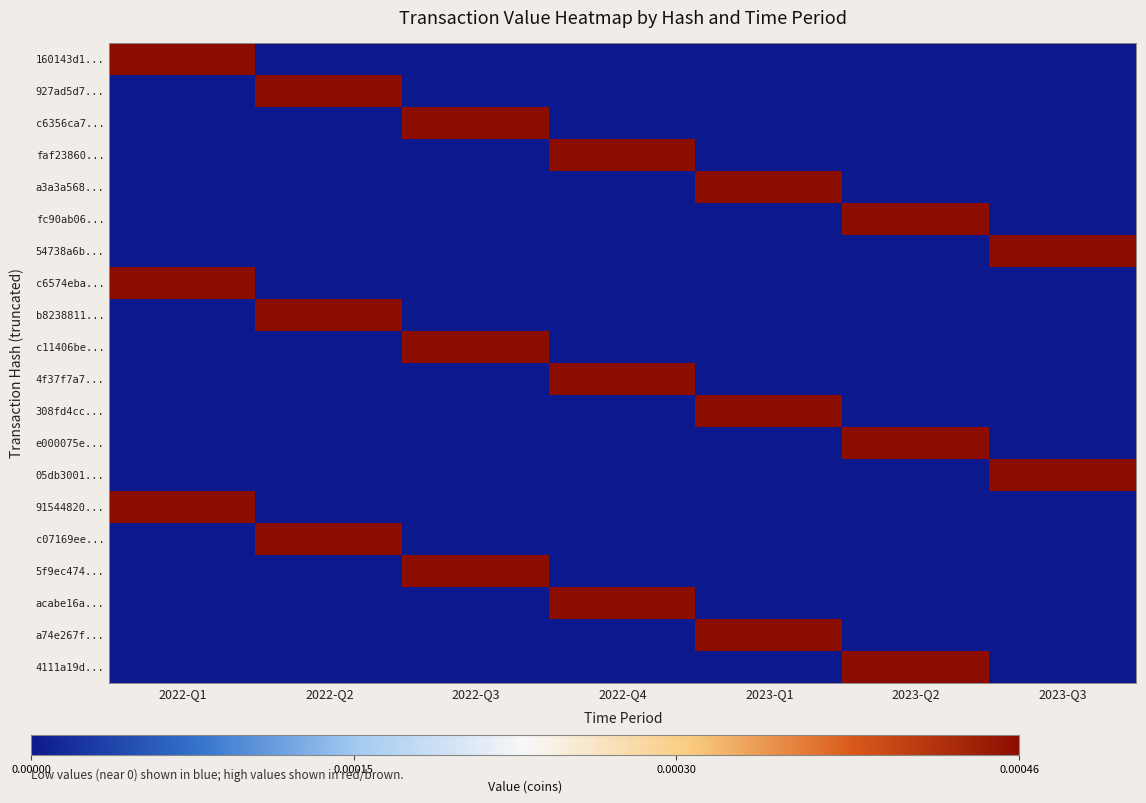

Which series changed the most between 2022-Q1 and 2022-Q3?

160143d1...